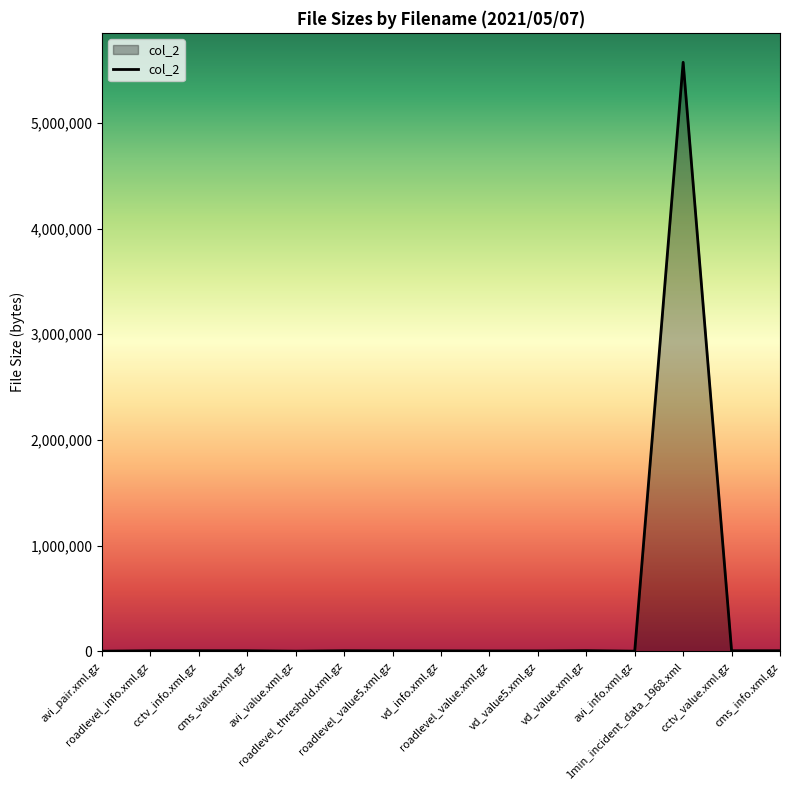

What is the greatest value displayed?

5573502